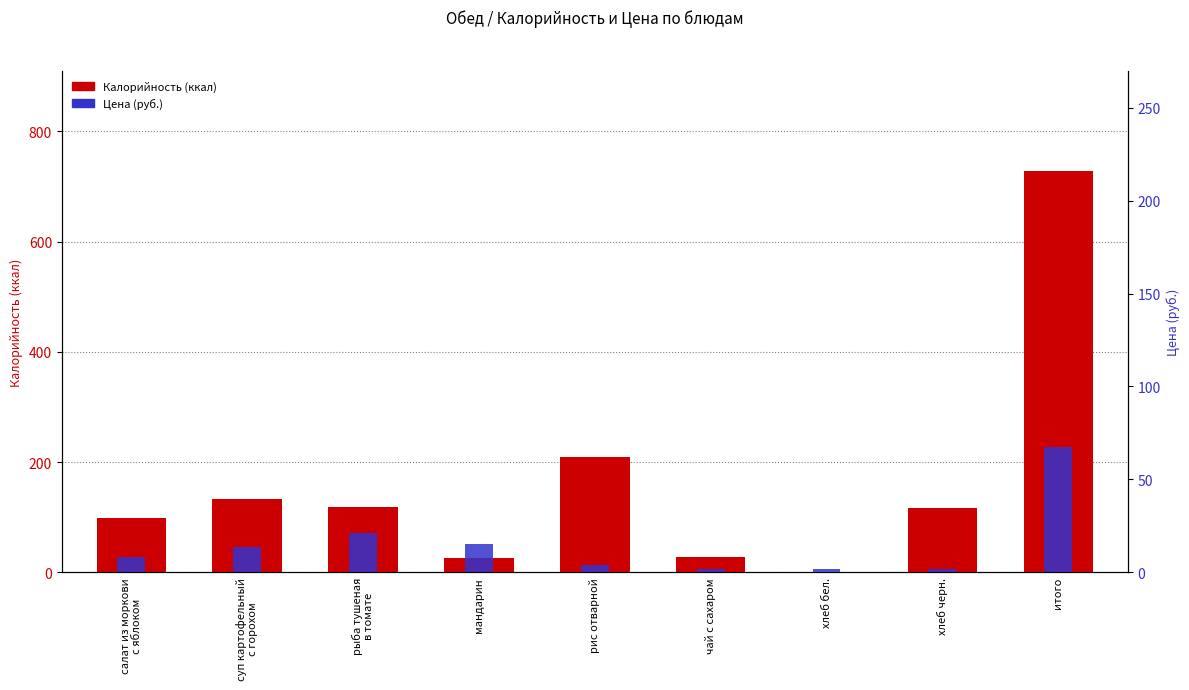

Is it true that Калорийность equals 137.4 at рис отварной?

False